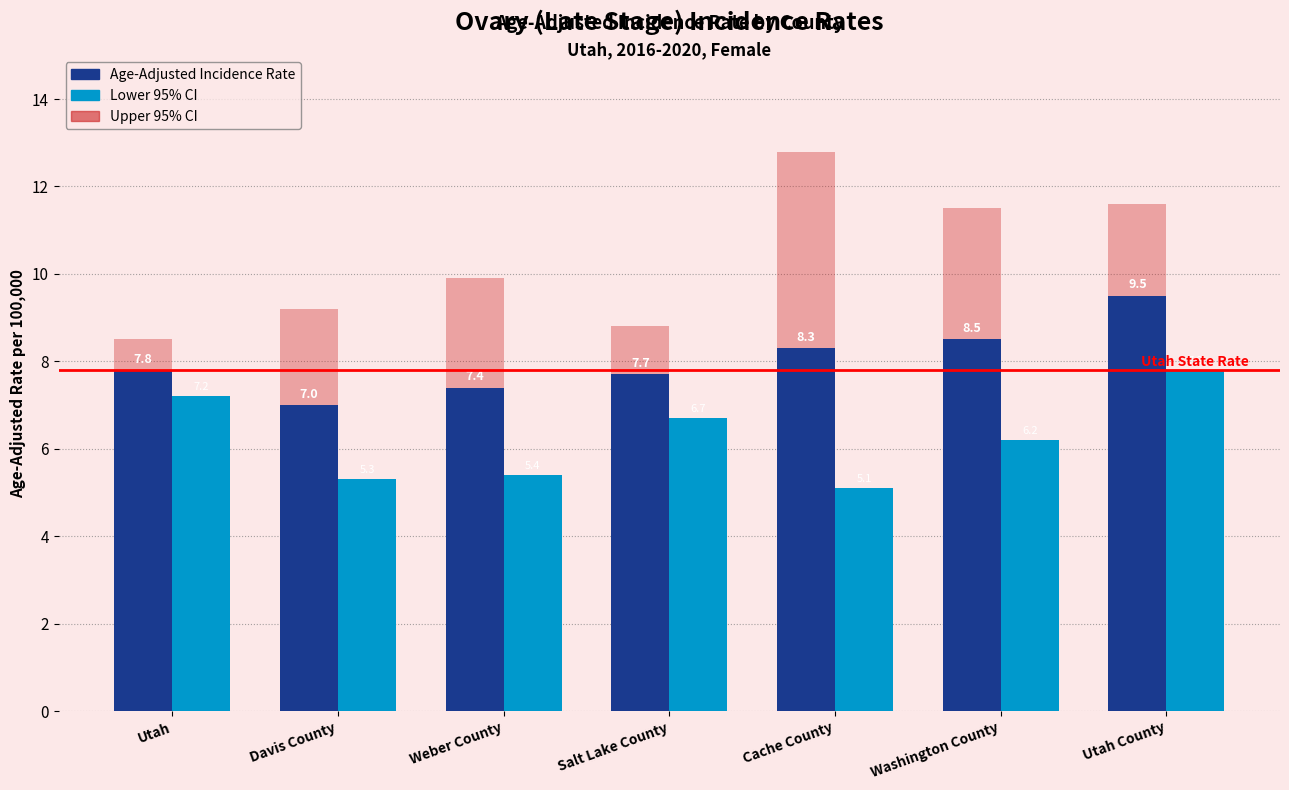

What is the greatest value displayed?

12.8